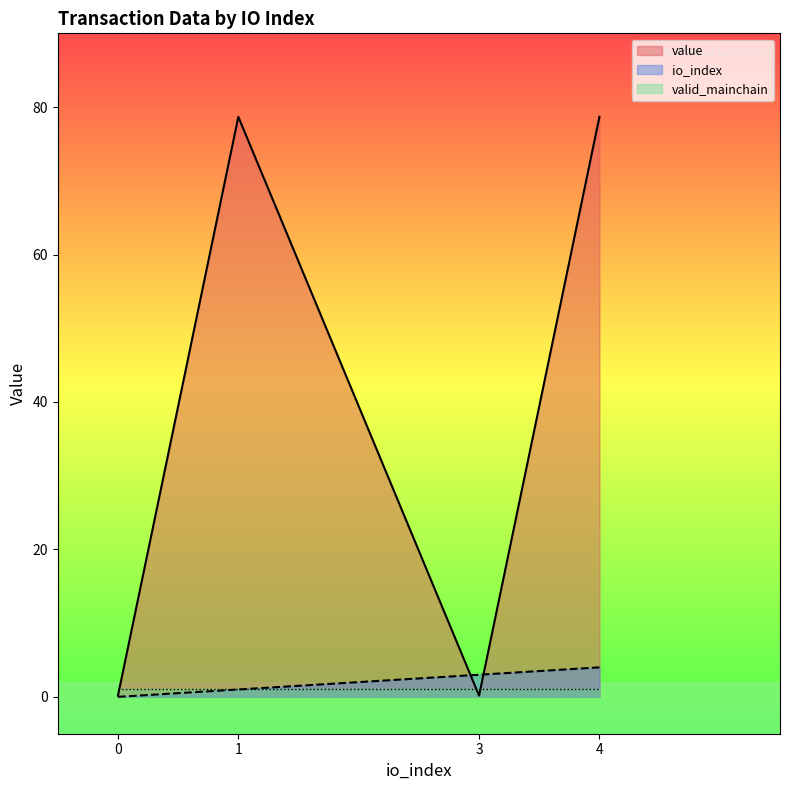

How many positive values does the io_index series have?

3